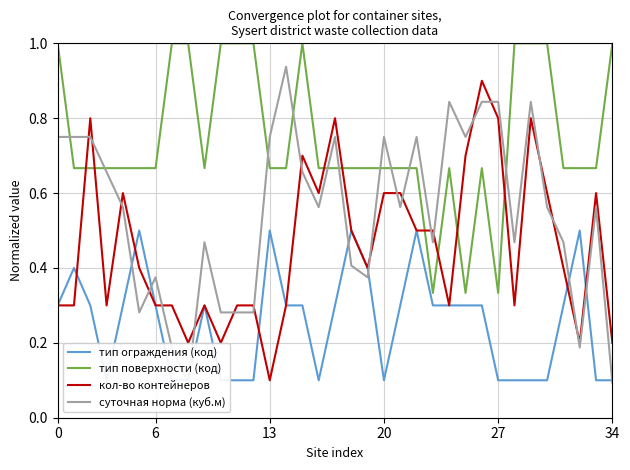

True or false: кол-во контейнеров has a value of 0.5 at 6.

False